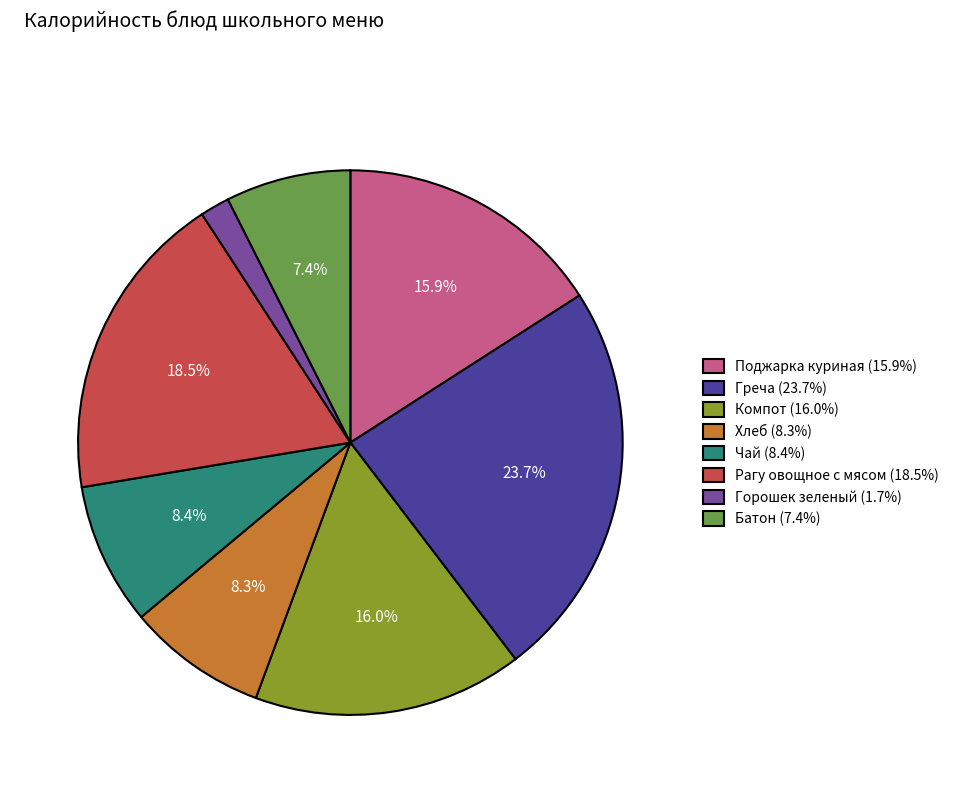

What is the largest slice in the pie chart?

Греча